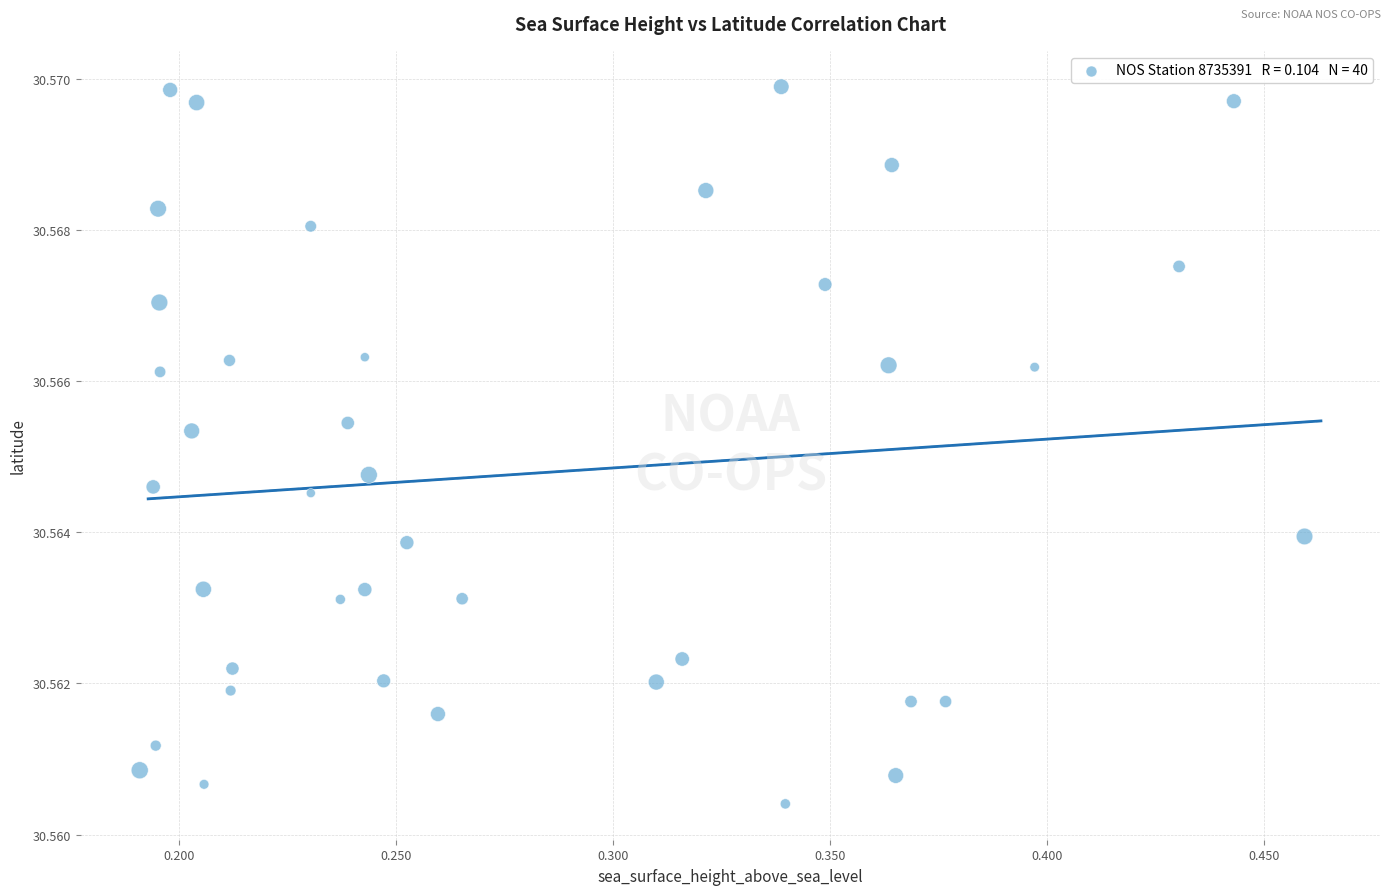

What is the range of X values (max minus min)?

0.3